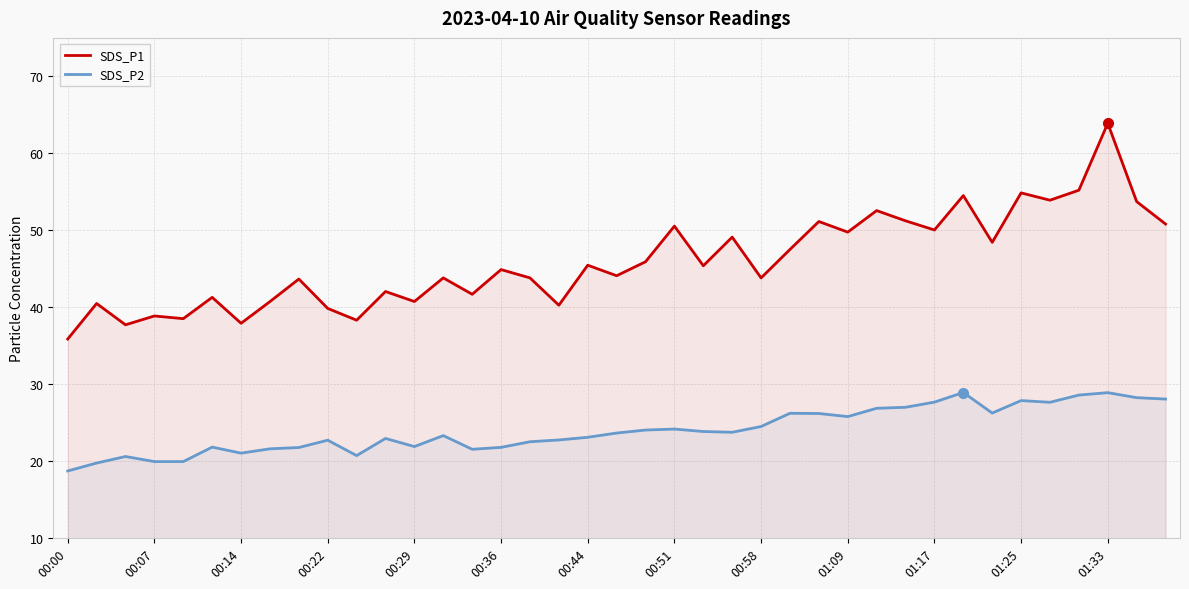

How many data points in SDS_P2 are above 23?

22